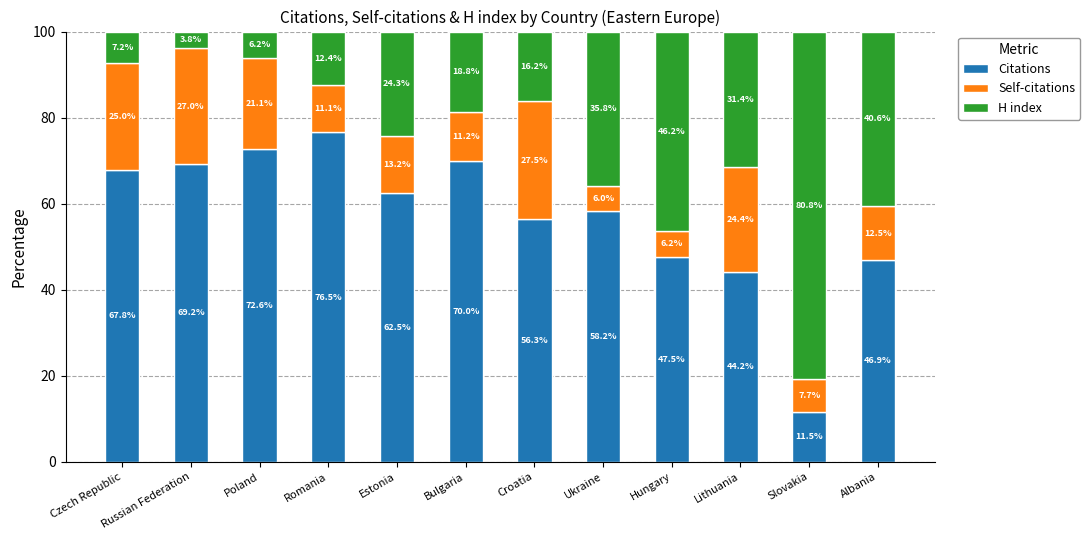

What is the total value across all series at Poland?

100.0